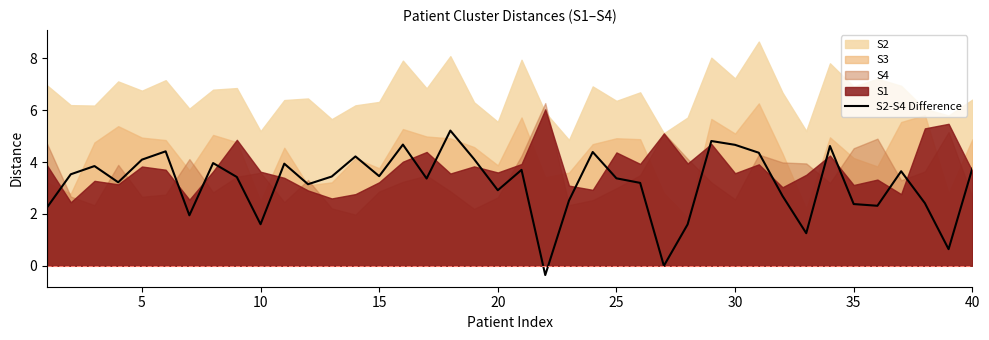

Is it true that S2-S4 Difference equals 4.1 at 5?

True